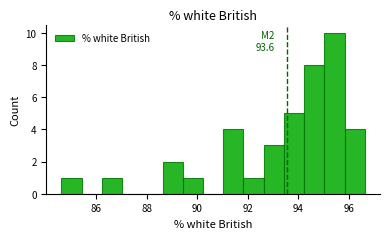

Over which range of the x-axis is the bar tallest?

95.0 to 95.8